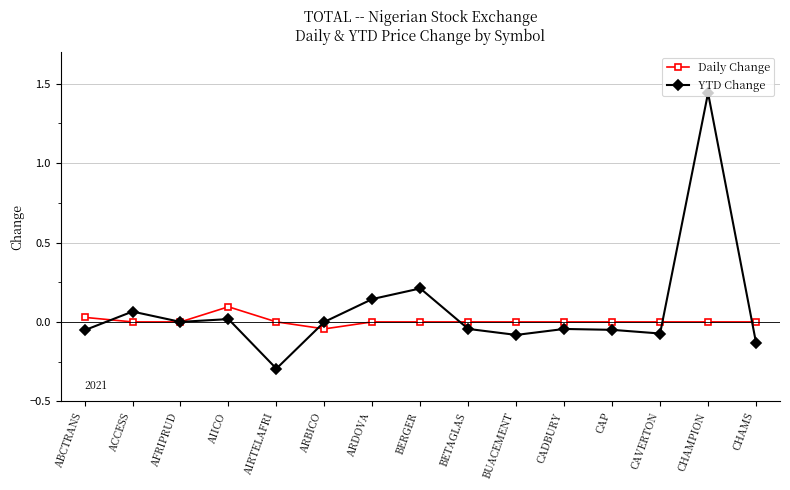

True or false: YTD Change has more than 1 interior local peaks.

True